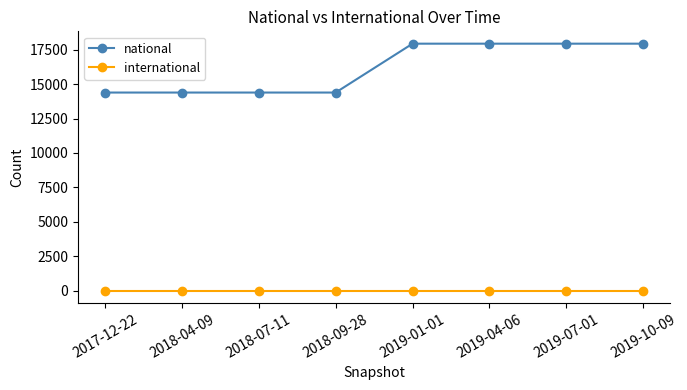

List the series in order of their peak value, lowest first.

international, national